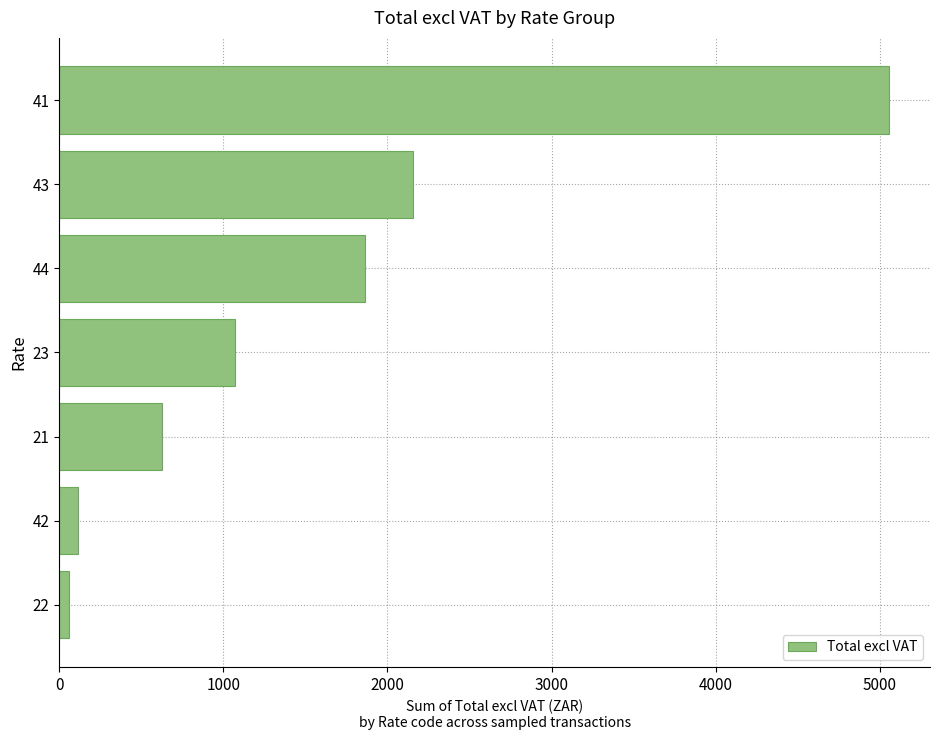

How many data points are less than 1070?

3